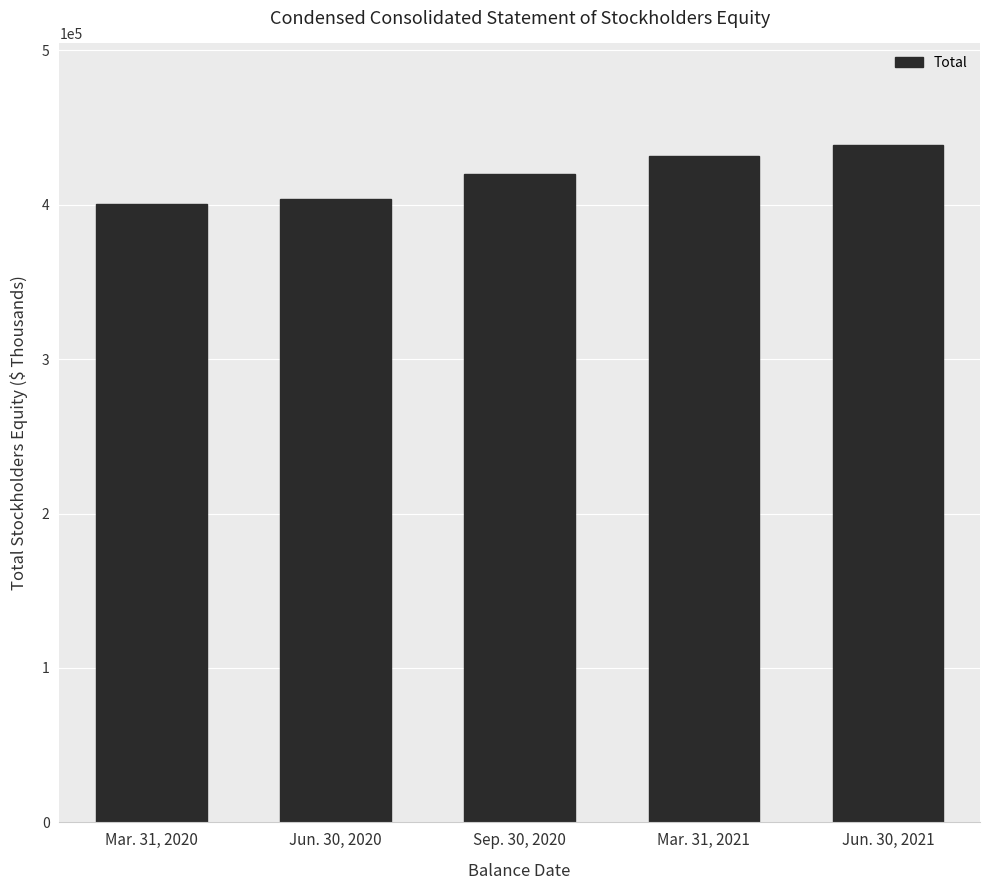

How many bars are there in total?

5